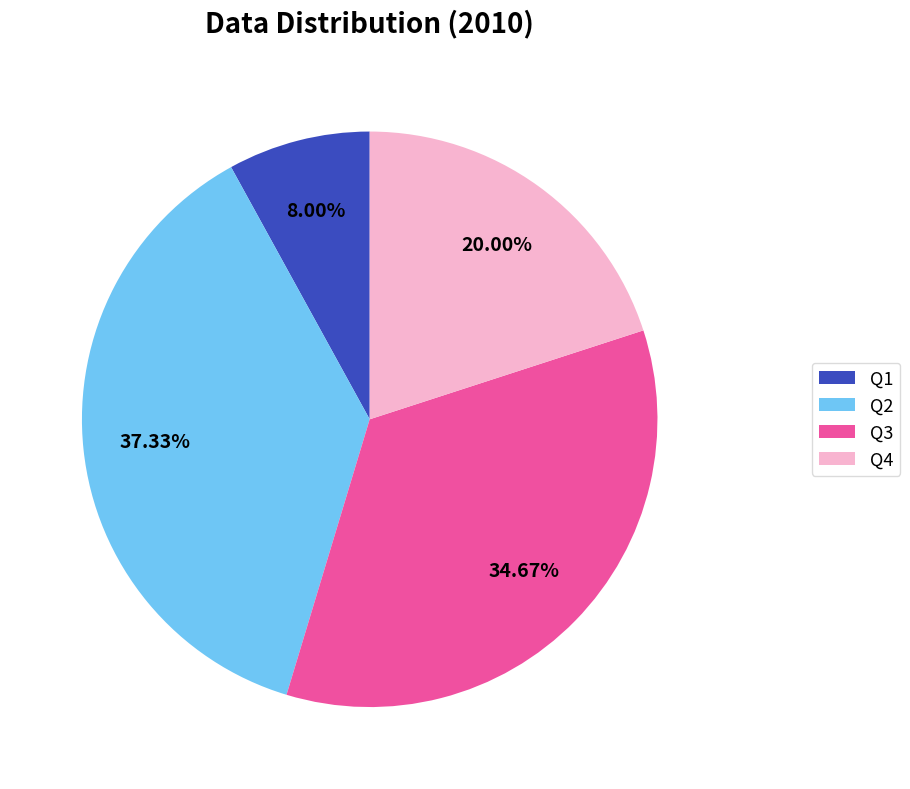

To the nearest percent, what percentage of the pie is Q2?

37%